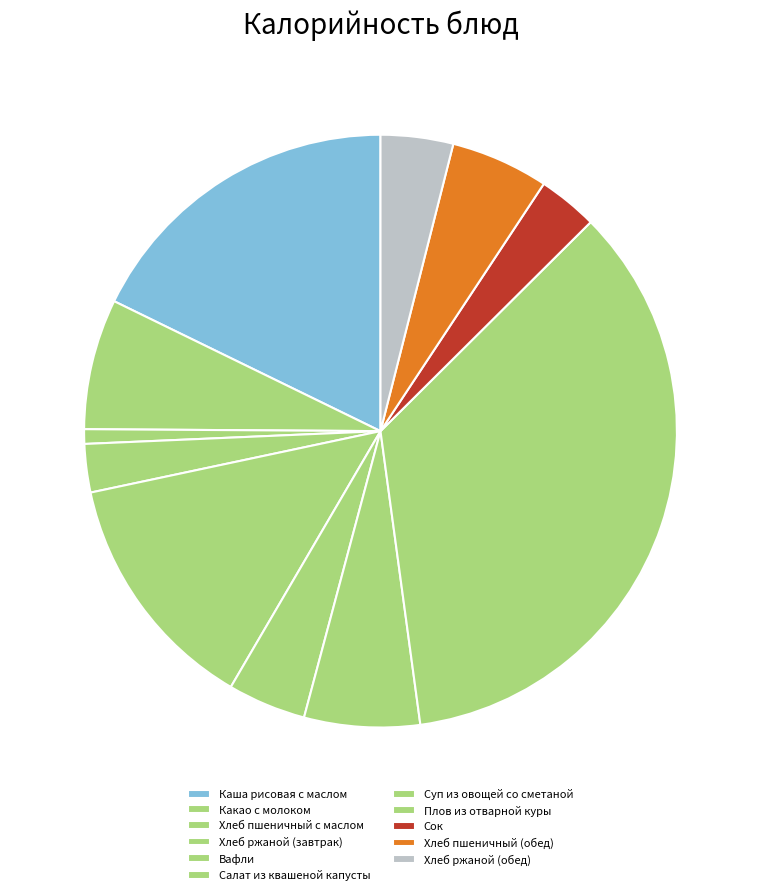

How many slices are in this pie chart?

11